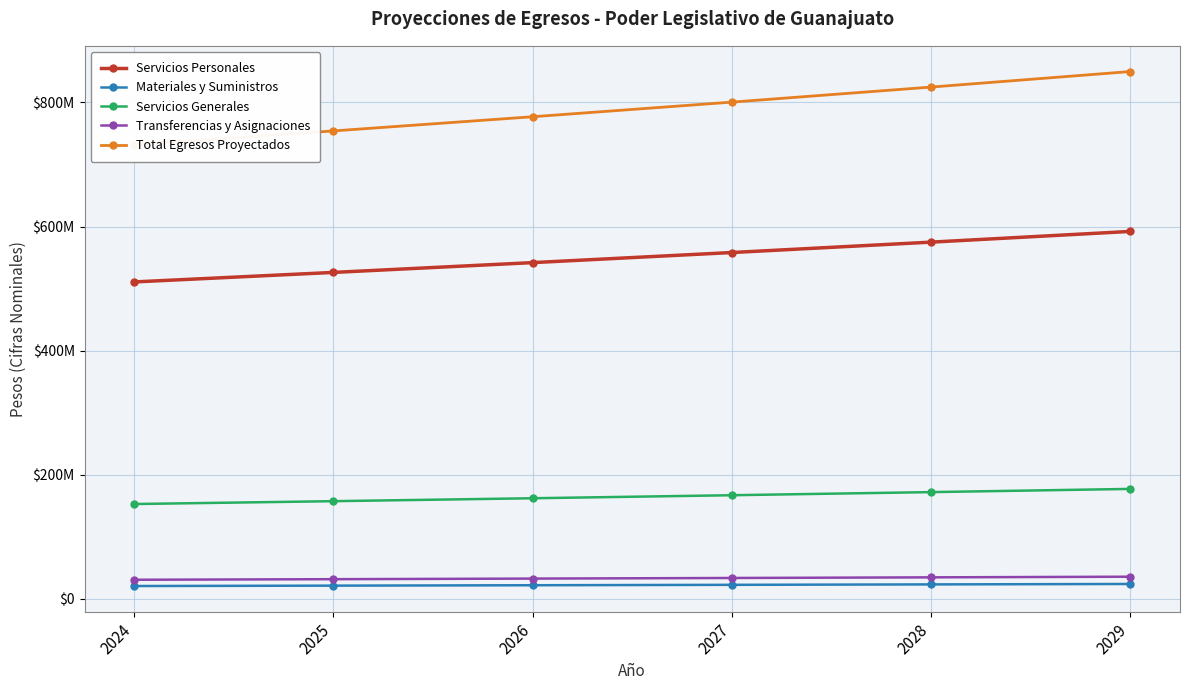

What is the difference between the Transferencias y Asignaciones values at 2026 and 2029?

3036575